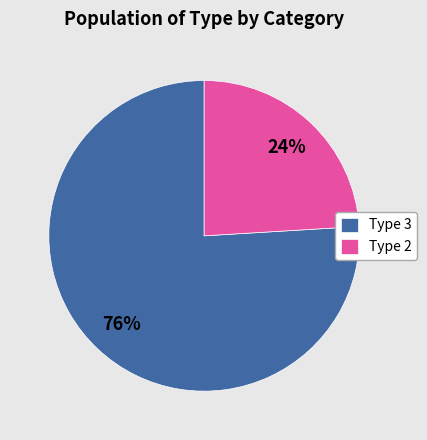

Count the number of slices in the pie.

2